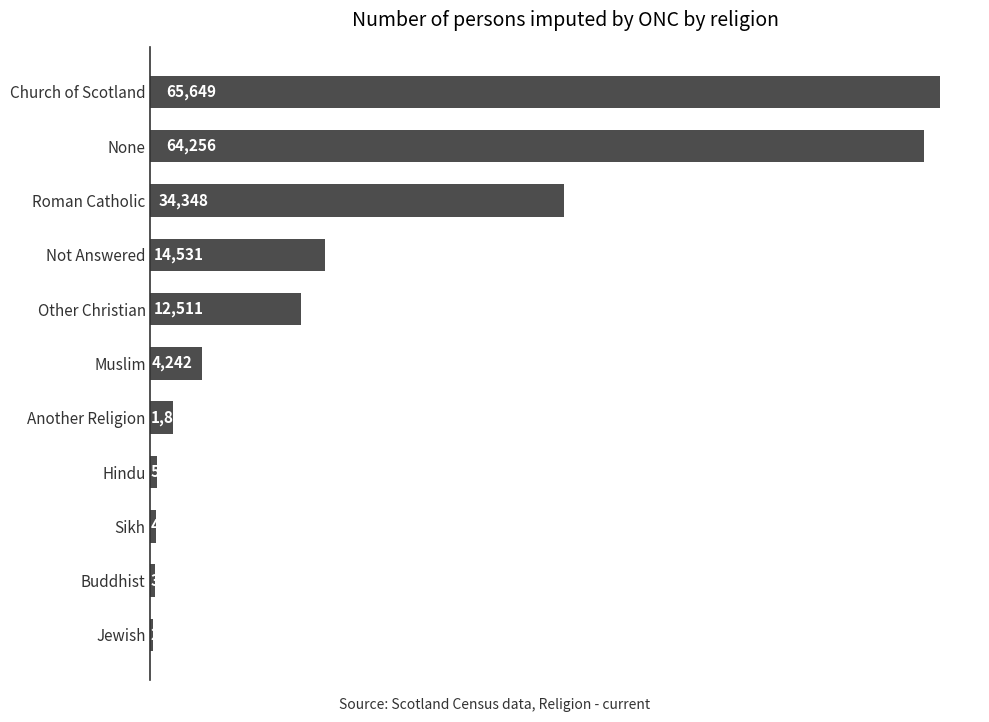

The chart shows a value of 239 at Jewish. True or false?

True